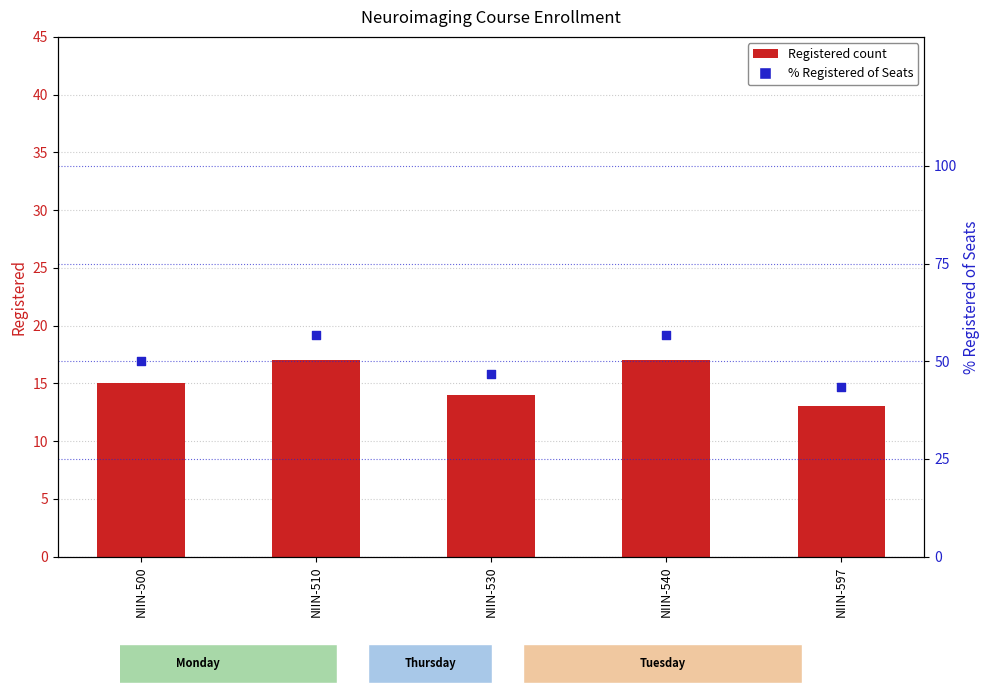

Which series has the largest Y range (max minus min)?

% Registered of Seats